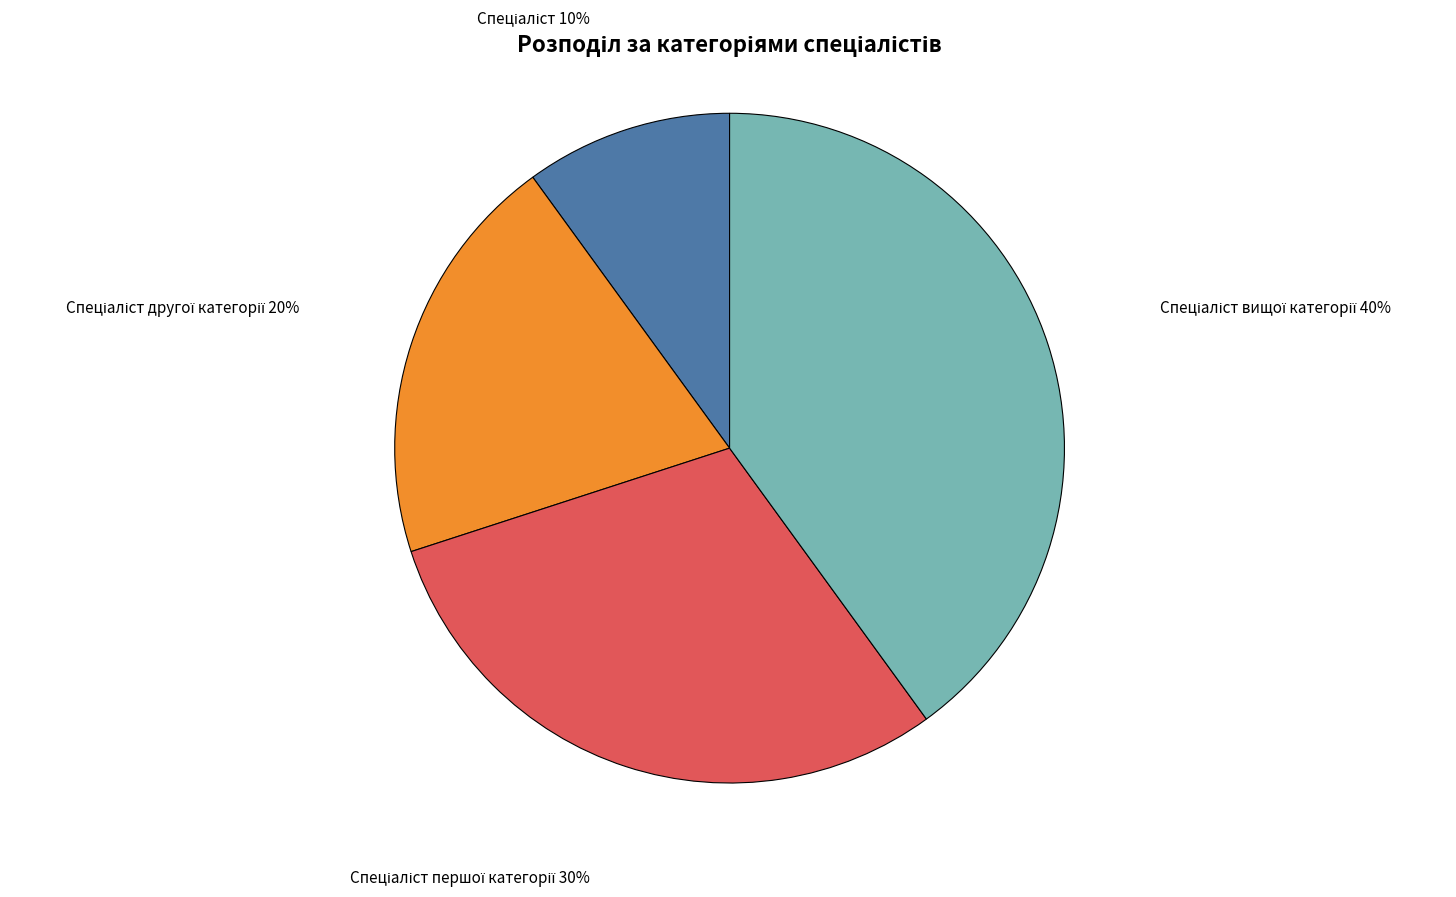

To the nearest percent, what is the average slice percentage?

25%